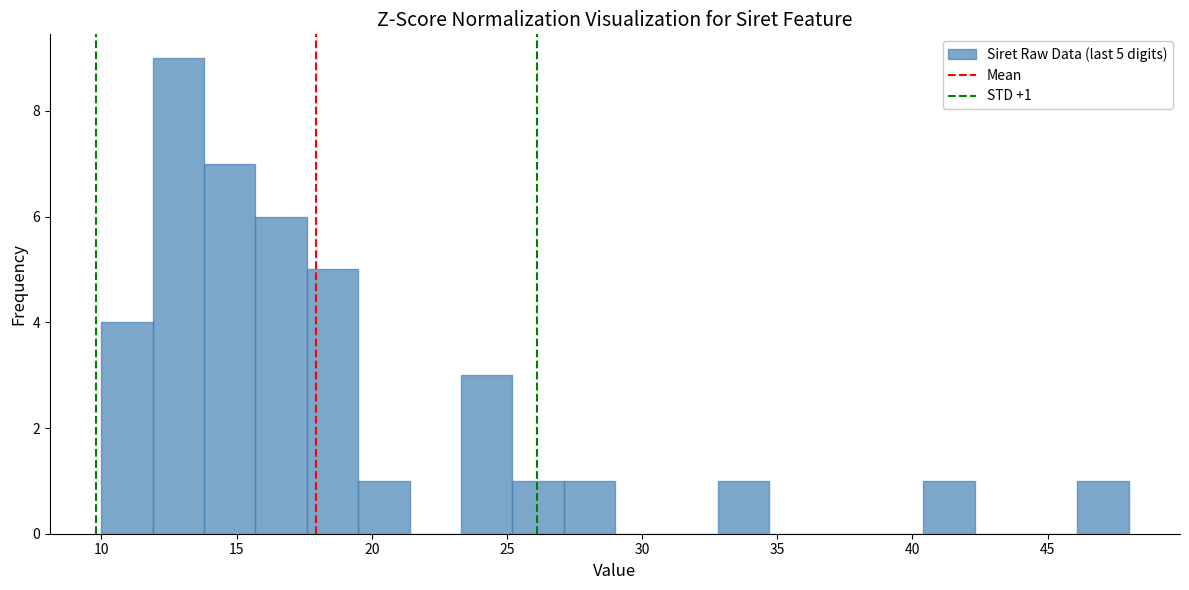

Read against the x-axis, roughly where is the centre of the tallest bar?

13.0